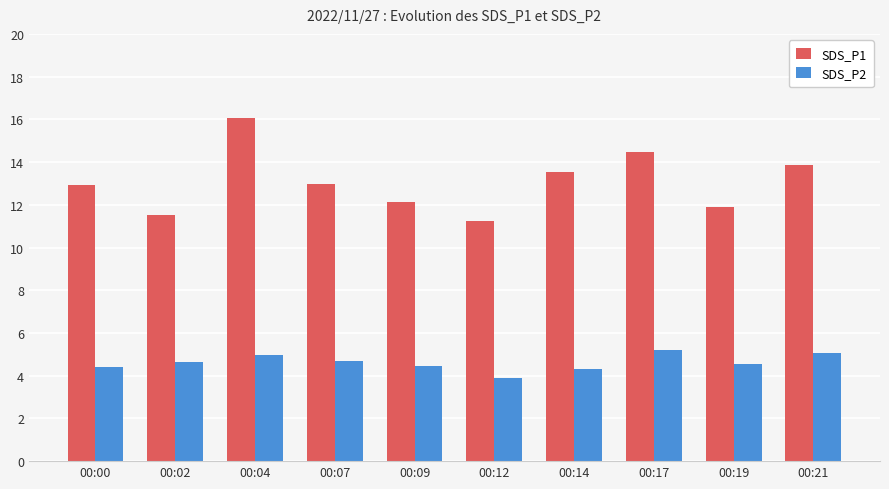

What is the value of the SDS_P2 bar at the 4th from the left?

4.7